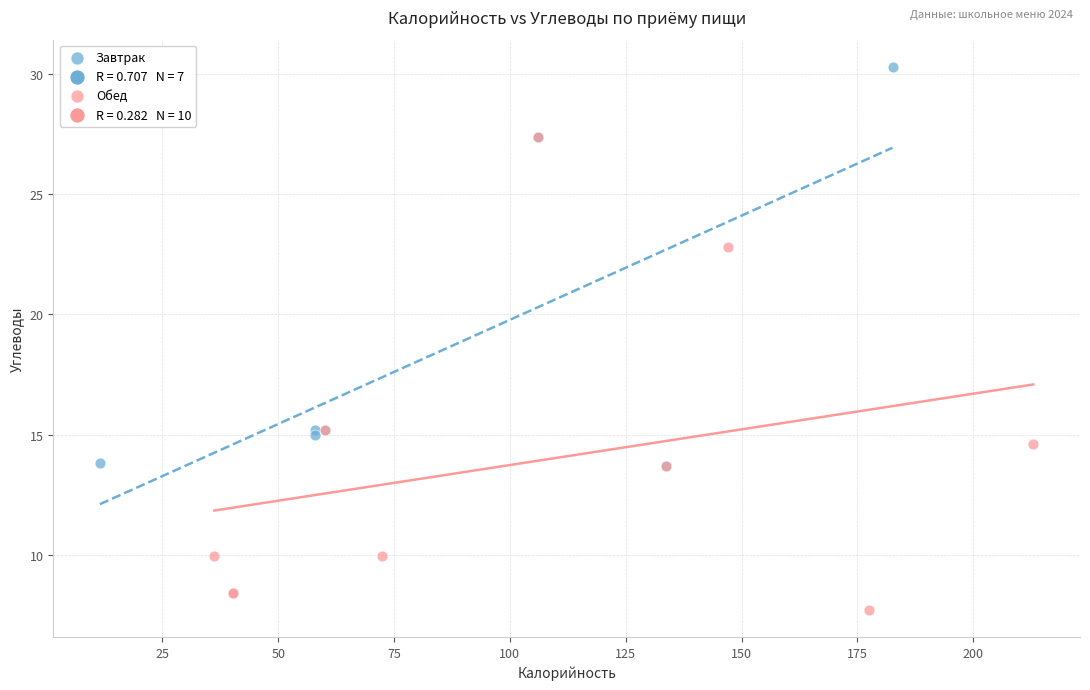

Which series contains the lowest Y value?

Обед